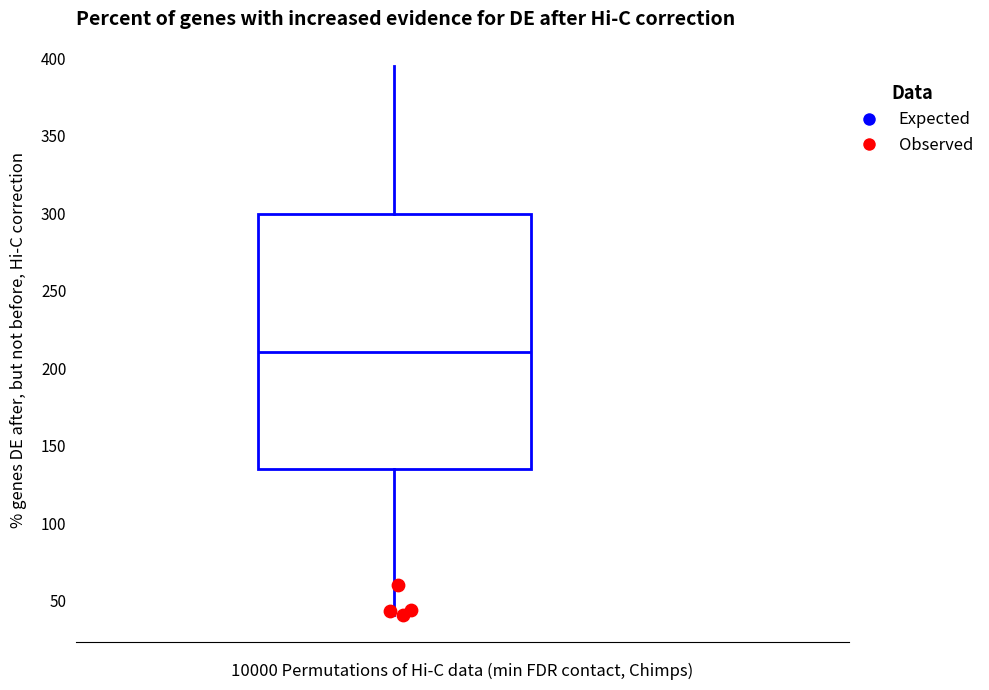

Where does the lower whisker of the box end on the y-axis? The values are not printed on the chart, so give them approximately, as read against the axis.

40